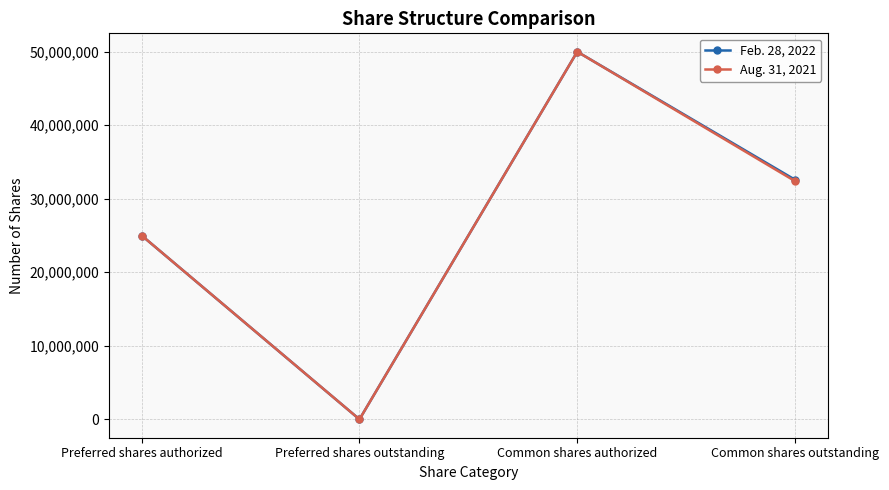

At which category is the sum across all series the highest?

Common shares authorized